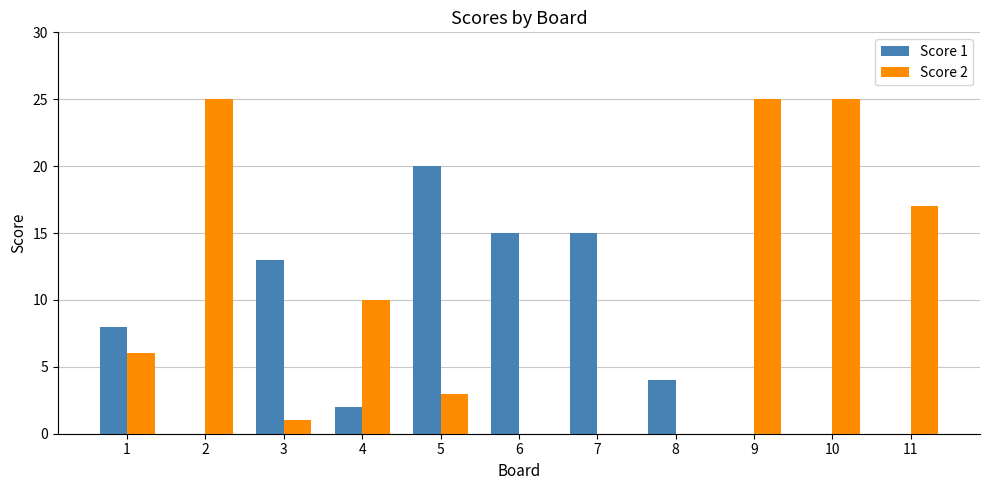

What is the maximum value for Score 1?

20